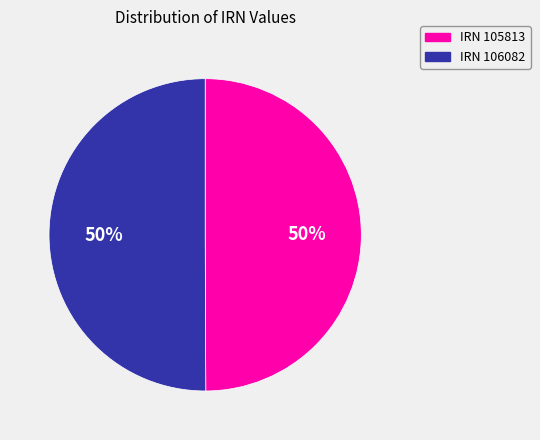

Approximately how many times larger is the value at IRN 105813 compared to IRN 106082?

1.0